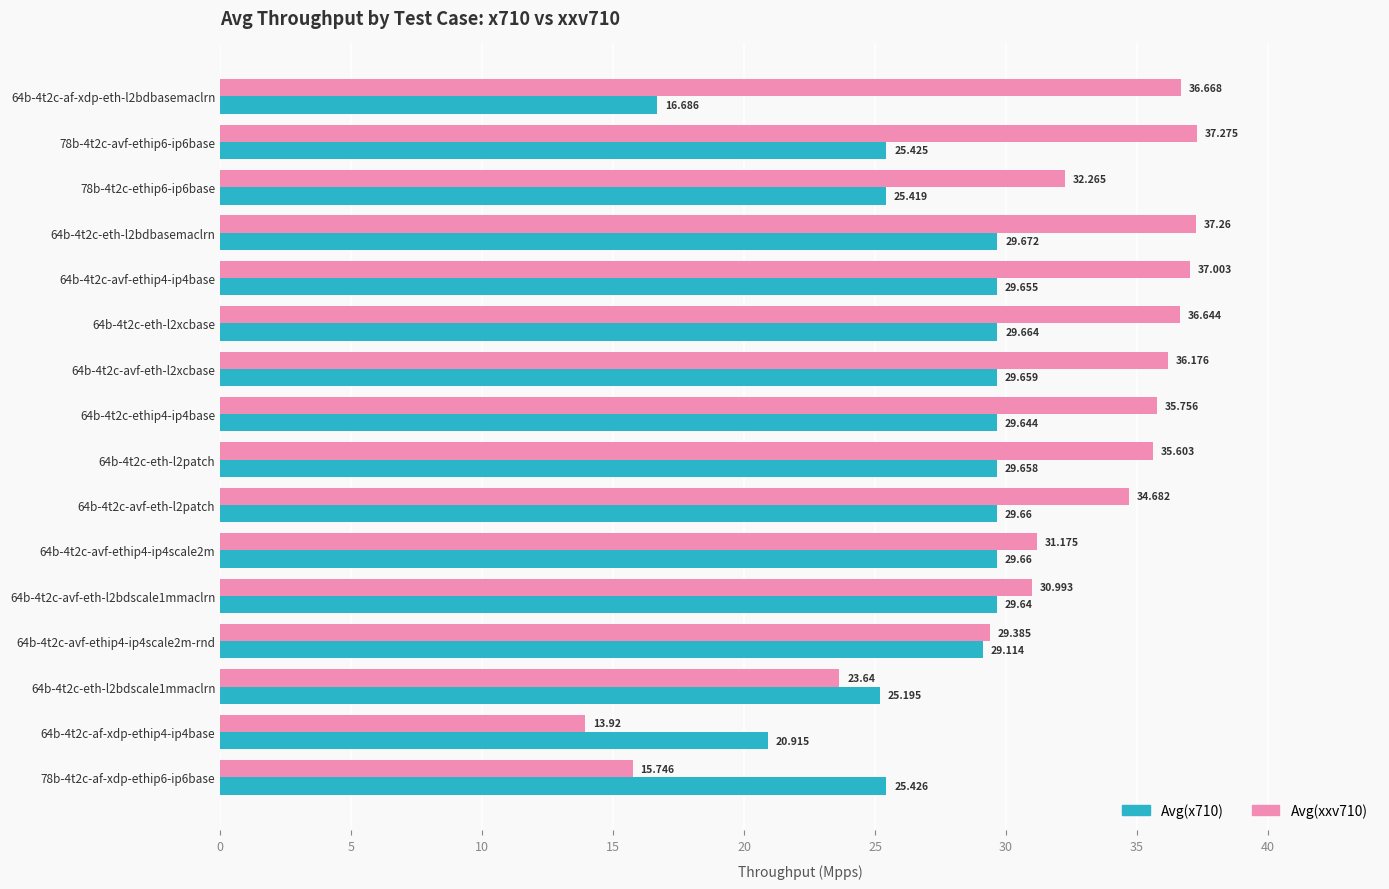

Is the value of Avg(xxv710) at 64b-4t2c-avf-ethip4-ip4scale2m-rnd greater than the value of Avg(x710) at 64b-4t2c-avf-ethip4-ip4base?

No